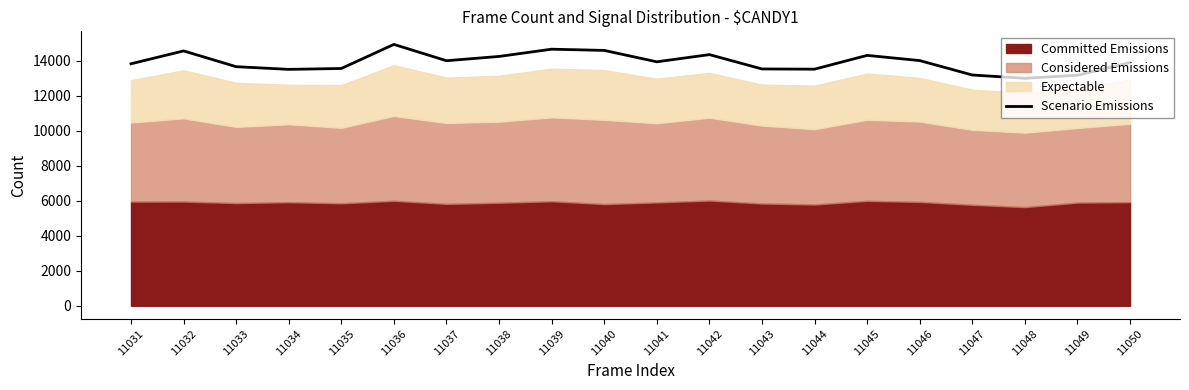

What is the change in value from 11039 to 11043?

-1128